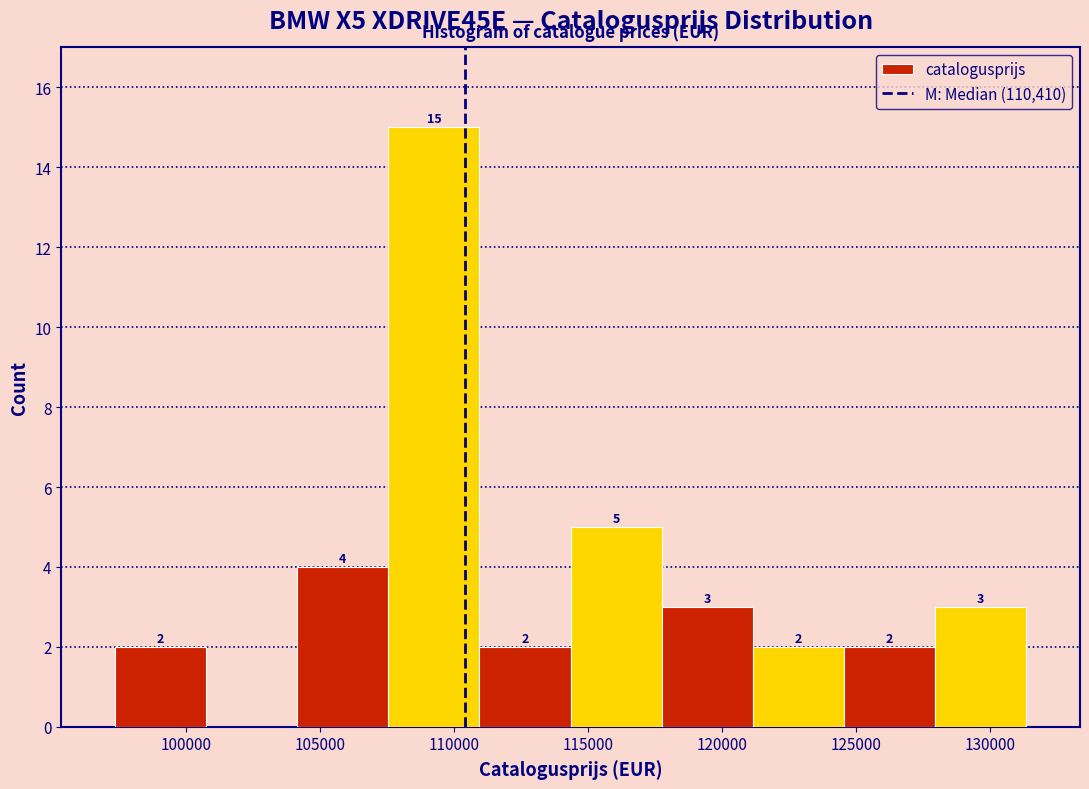

Over which range of the x-axis is the bar tallest?

107500 to 111000